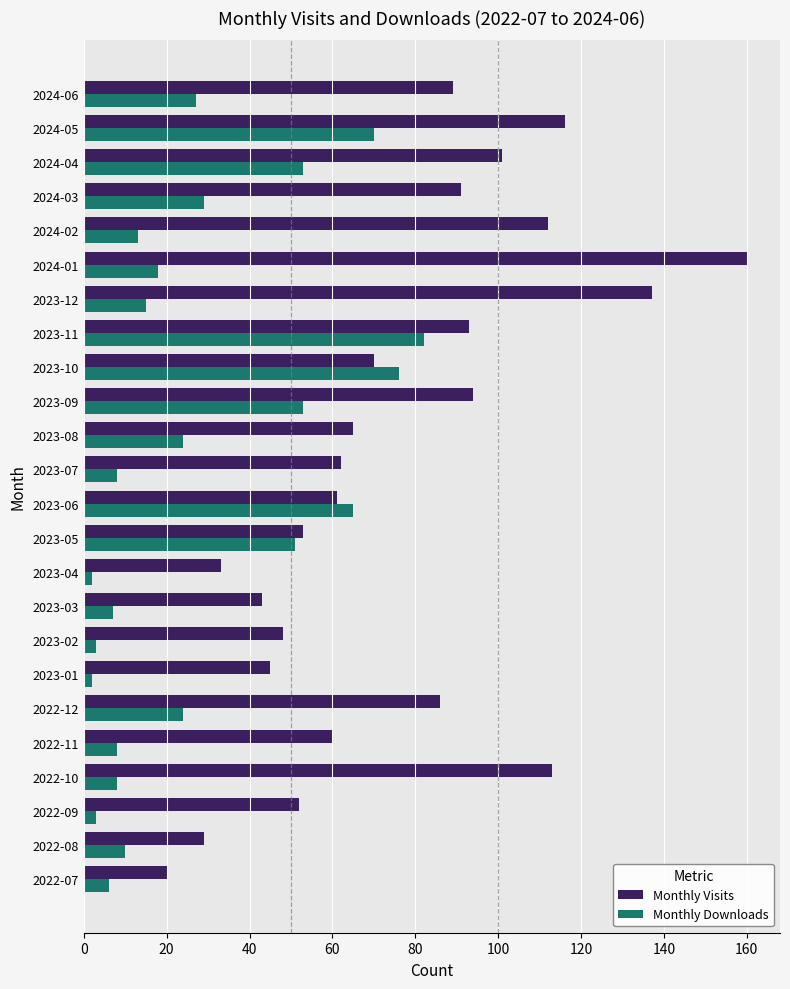

At which category does the chart reach its peak across all series?

2024-01